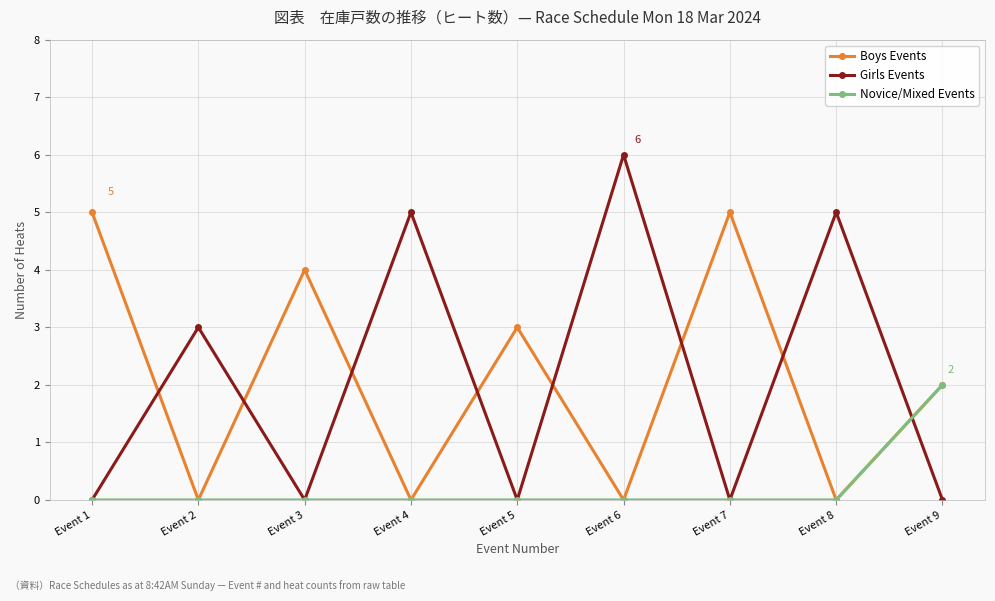

At which category is the sum across all series the highest?

Event 6